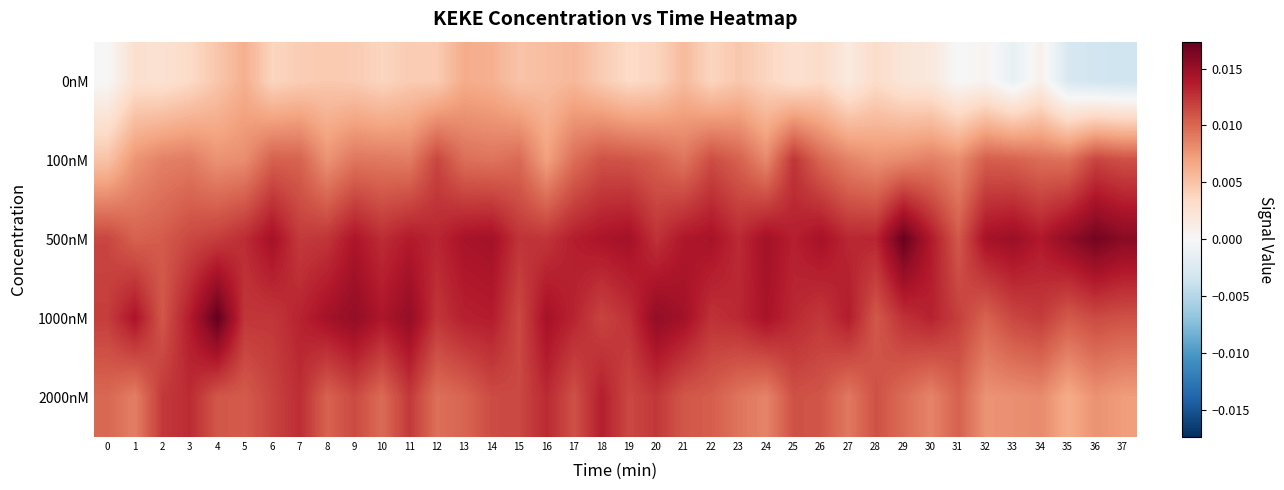

Rank the series by their maximum value, from highest to lowest.

1000nM, 500nM, 2000nM, 100nM, 0nM